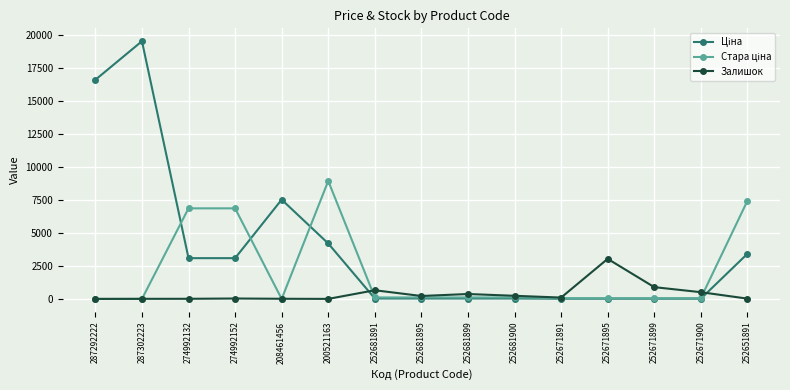

True or false: Залишок has more than 1 points higher than both neighbors.

True